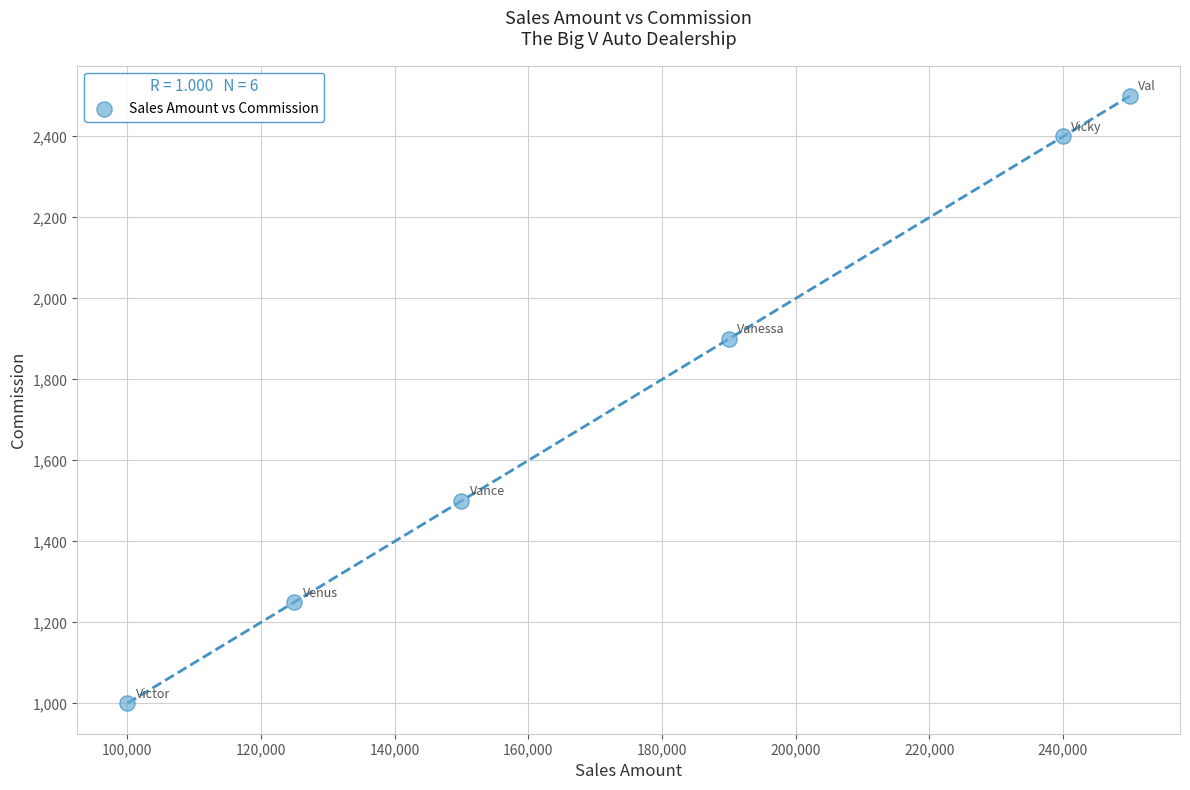

What is the range of X values (max minus min)?

150000